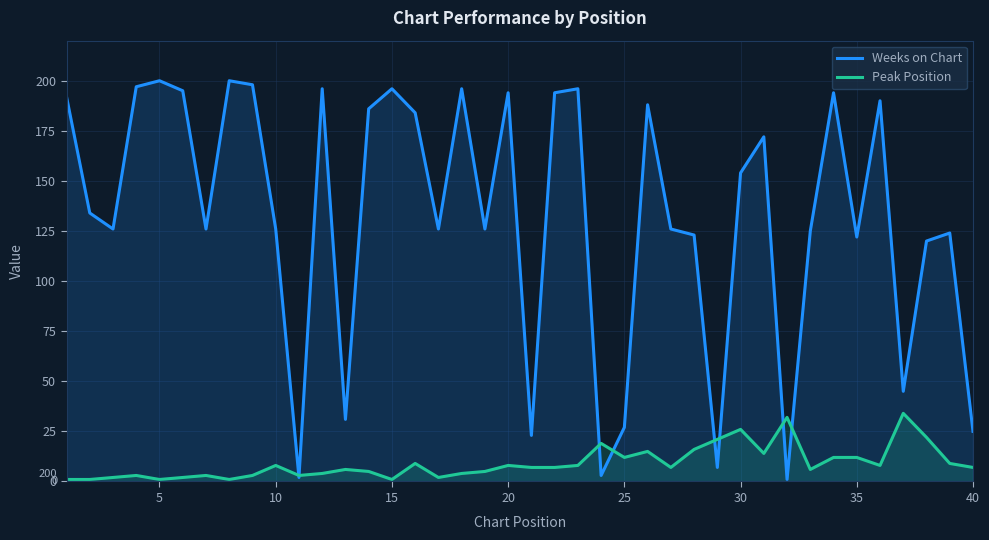

True or false: Peak Position has a value of 36 at 30.

False